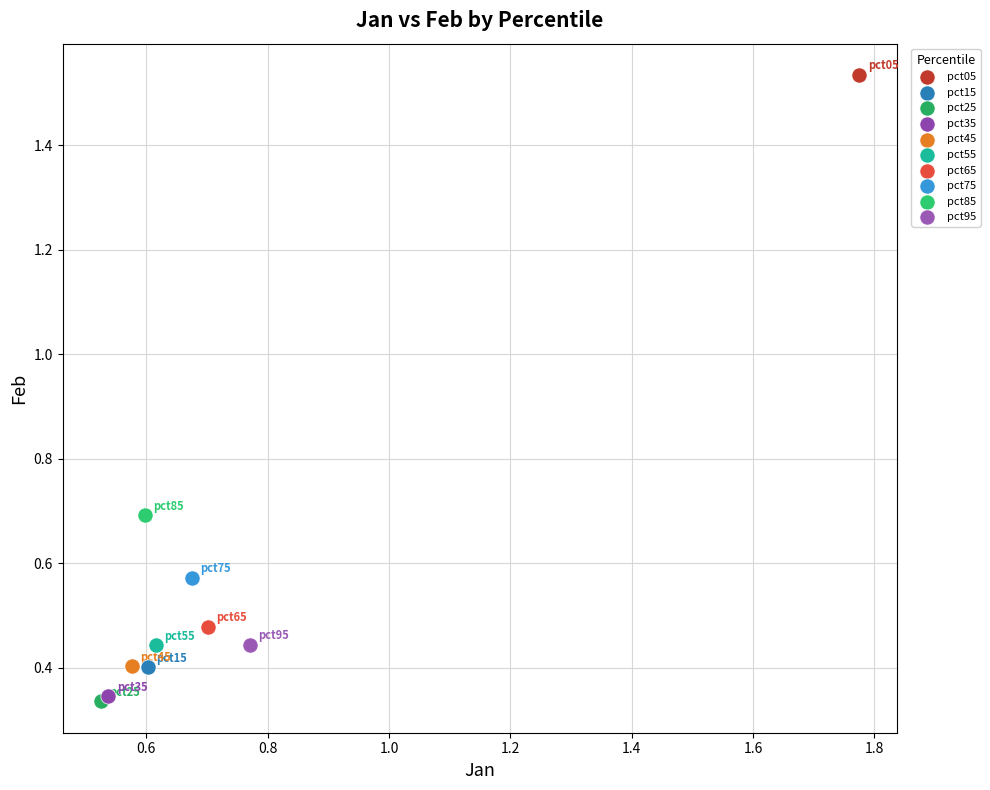

Which series contains the highest Y value?

pct05